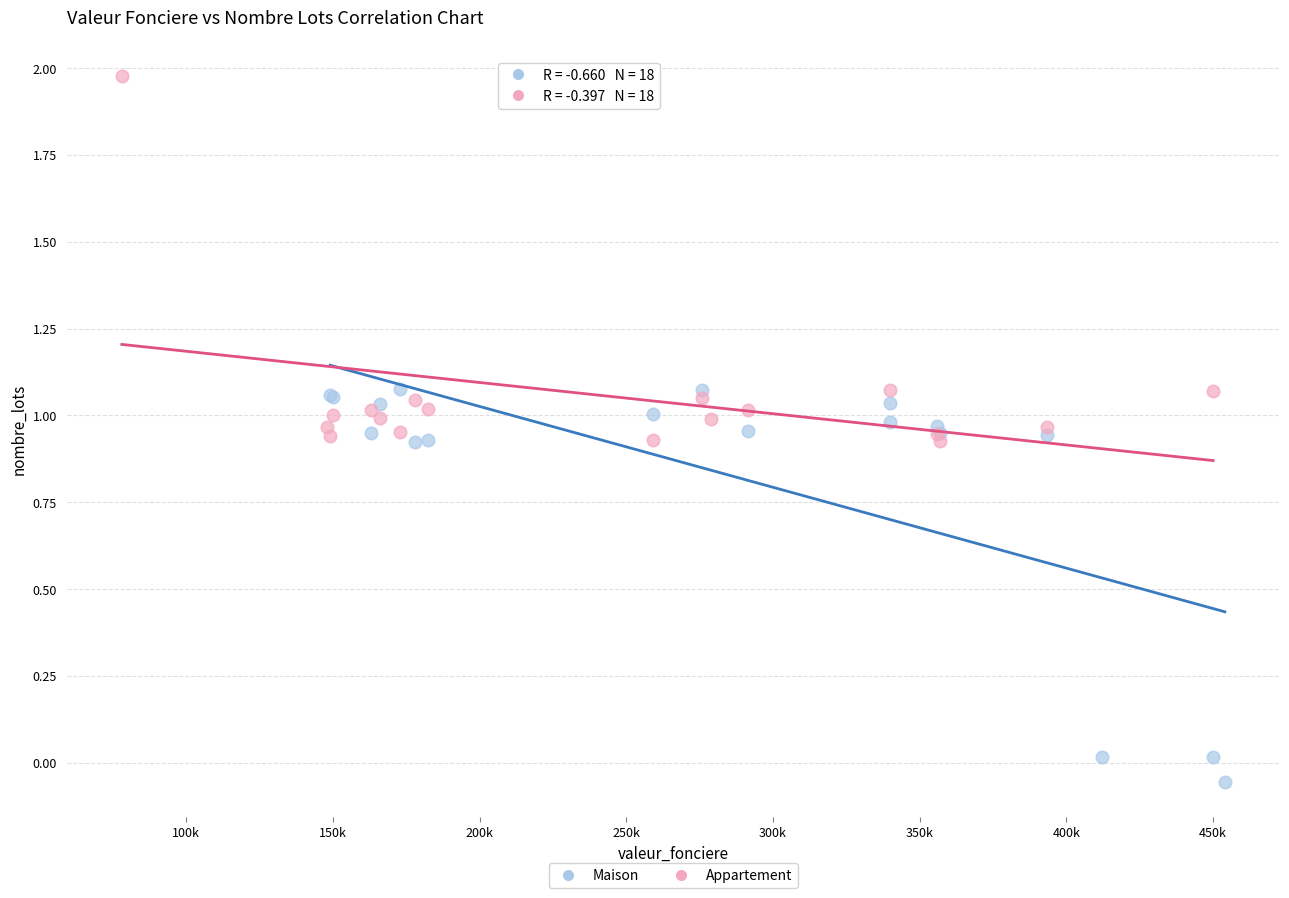

Which series reaches the minimum Y coordinate?

Maison